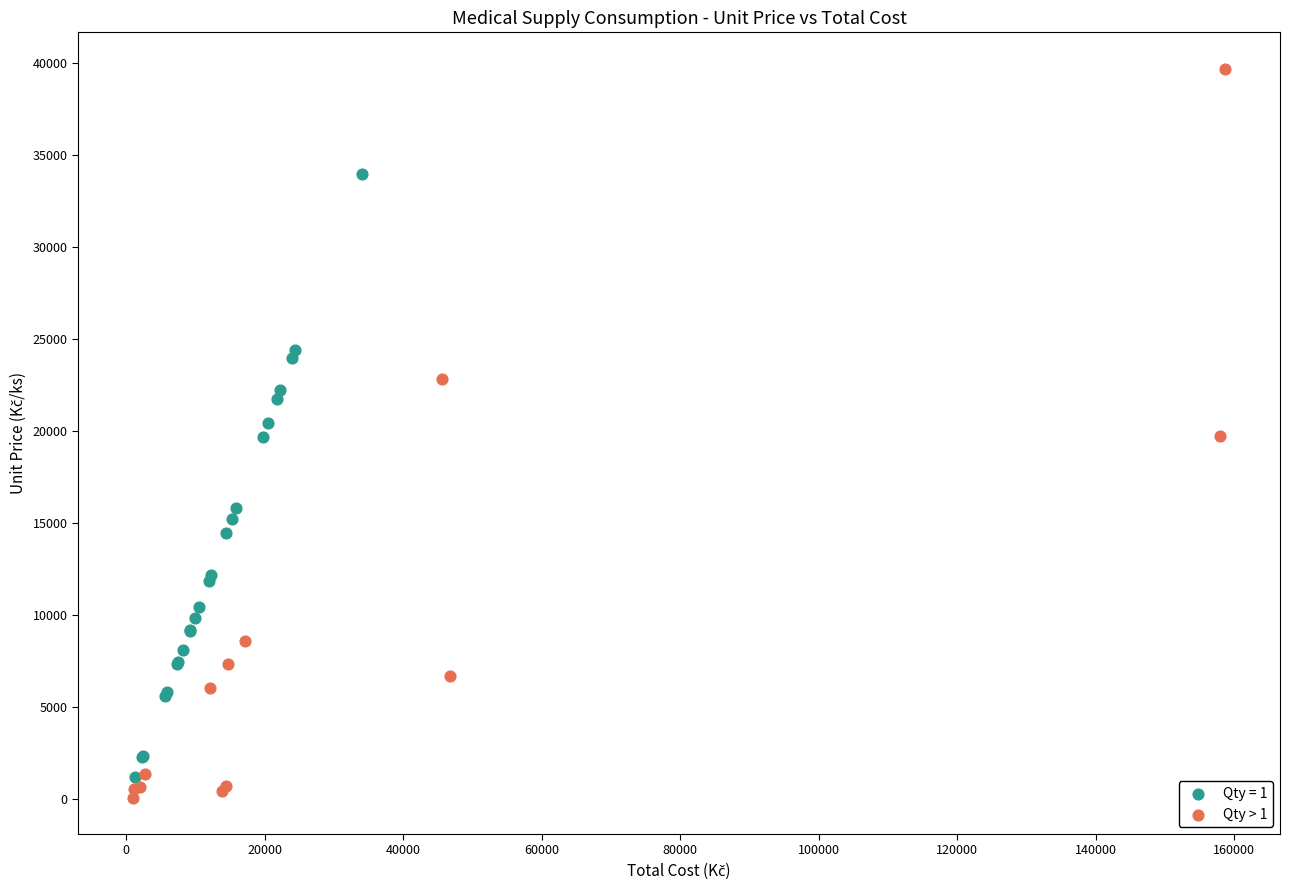

Which series has the widest spread of Y values?

Qty > 1